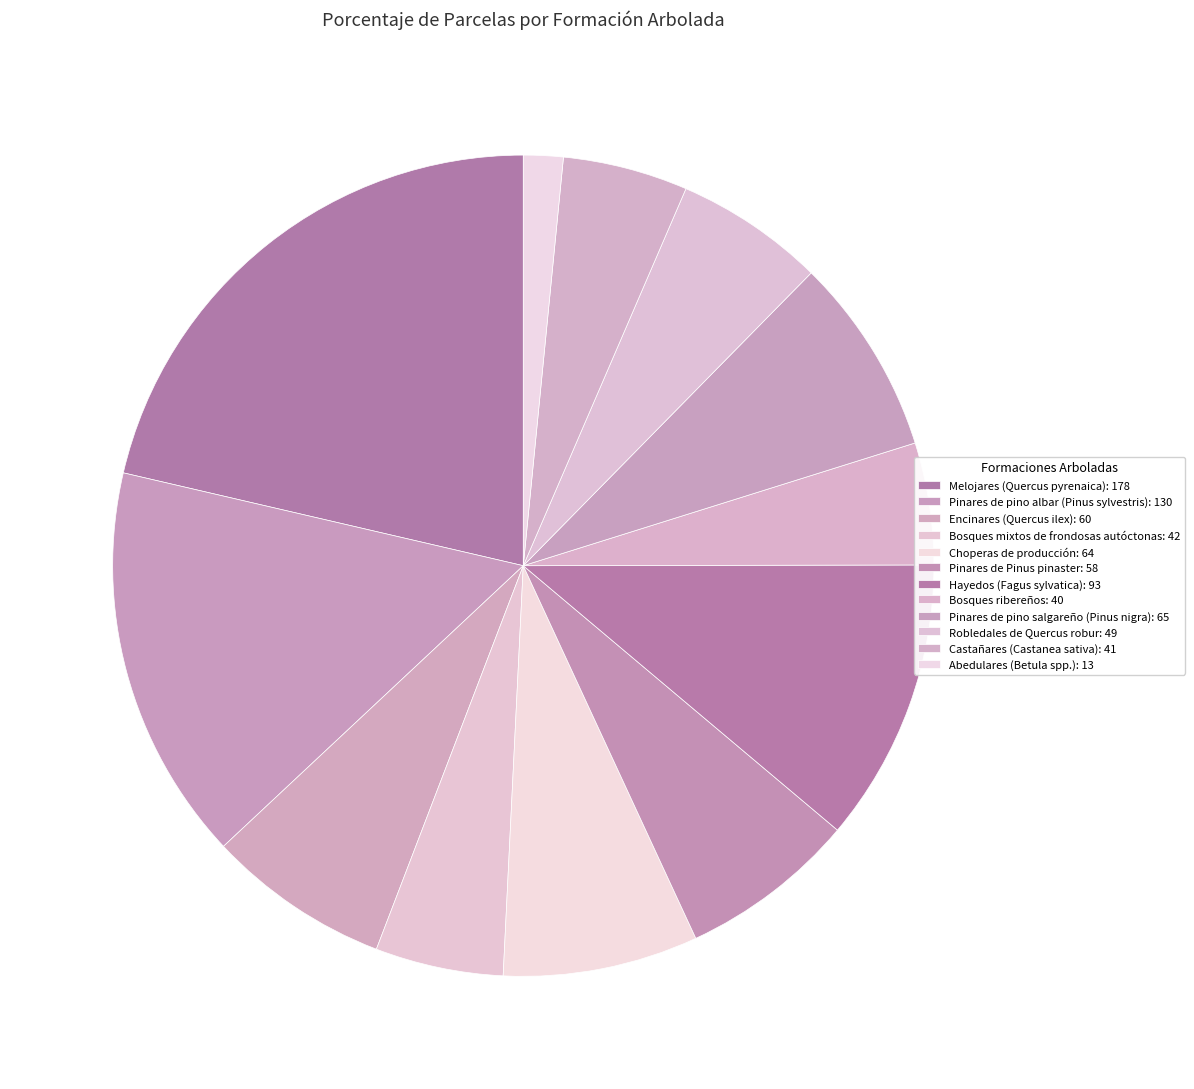

Count the number of slices in the pie.

12